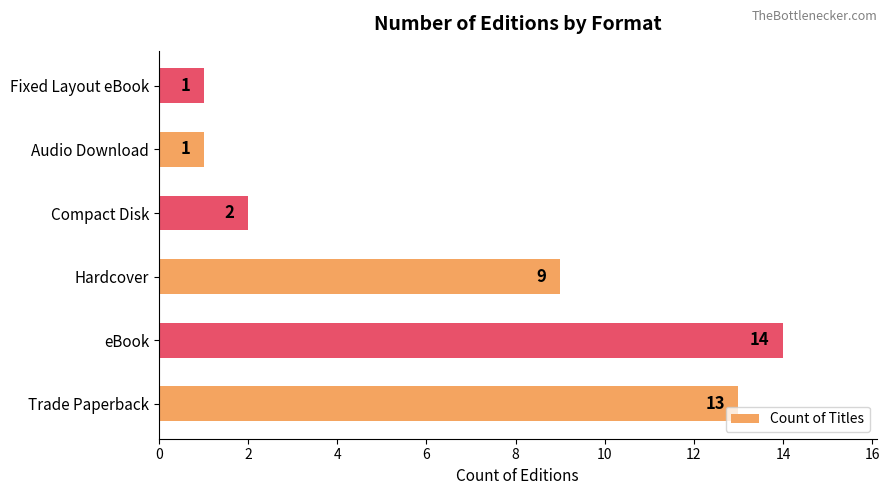

Reading bottom to top, list all the values displayed in this chart.

Trade Paperback=13	eBook=14	Hardcover=9	Compact Disk=2	Audio Download=1	Fixed Layout eBook=1